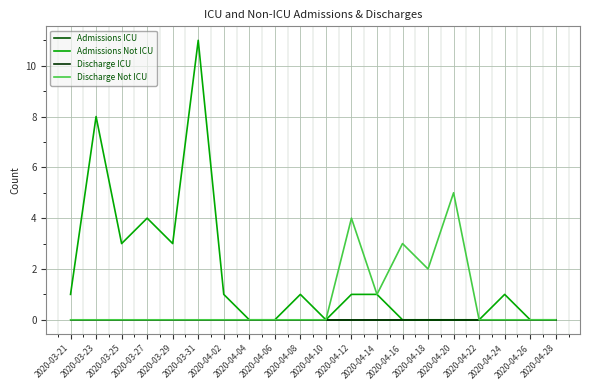

Which has a higher value, 2020-04-26 or 2020-03-31?

2020-04-26